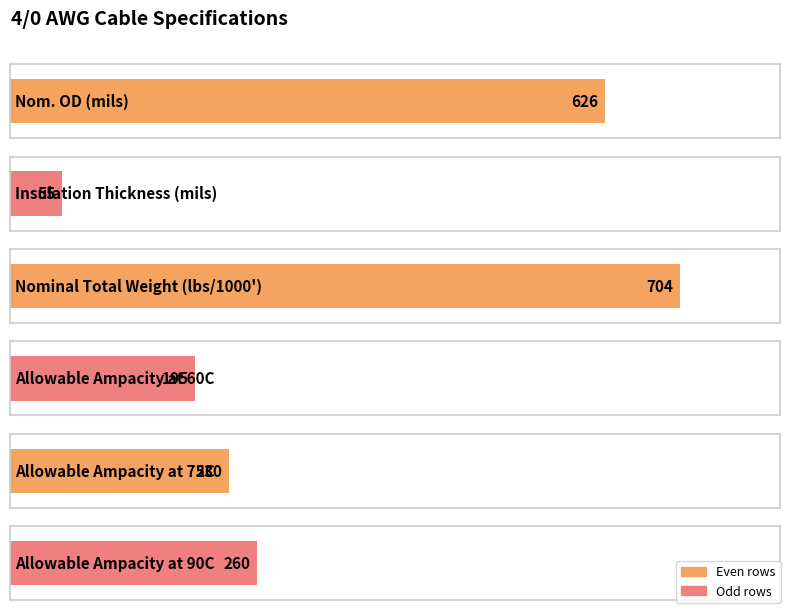

How many data points does each series have?

6